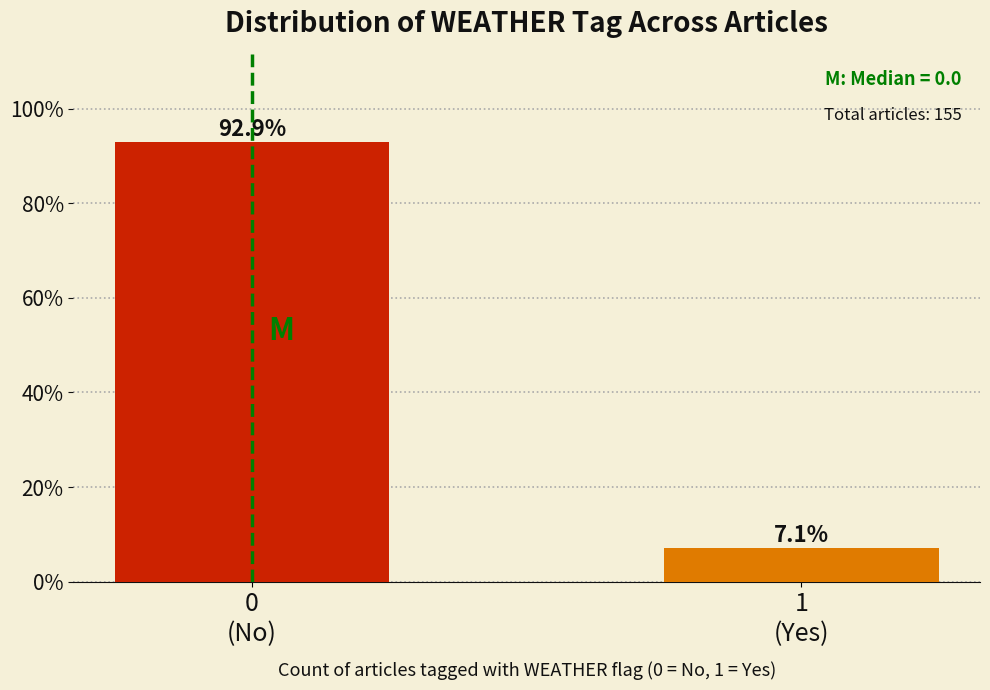

Reading left to right, what are all the values shown in this chart?

92.9	7.1